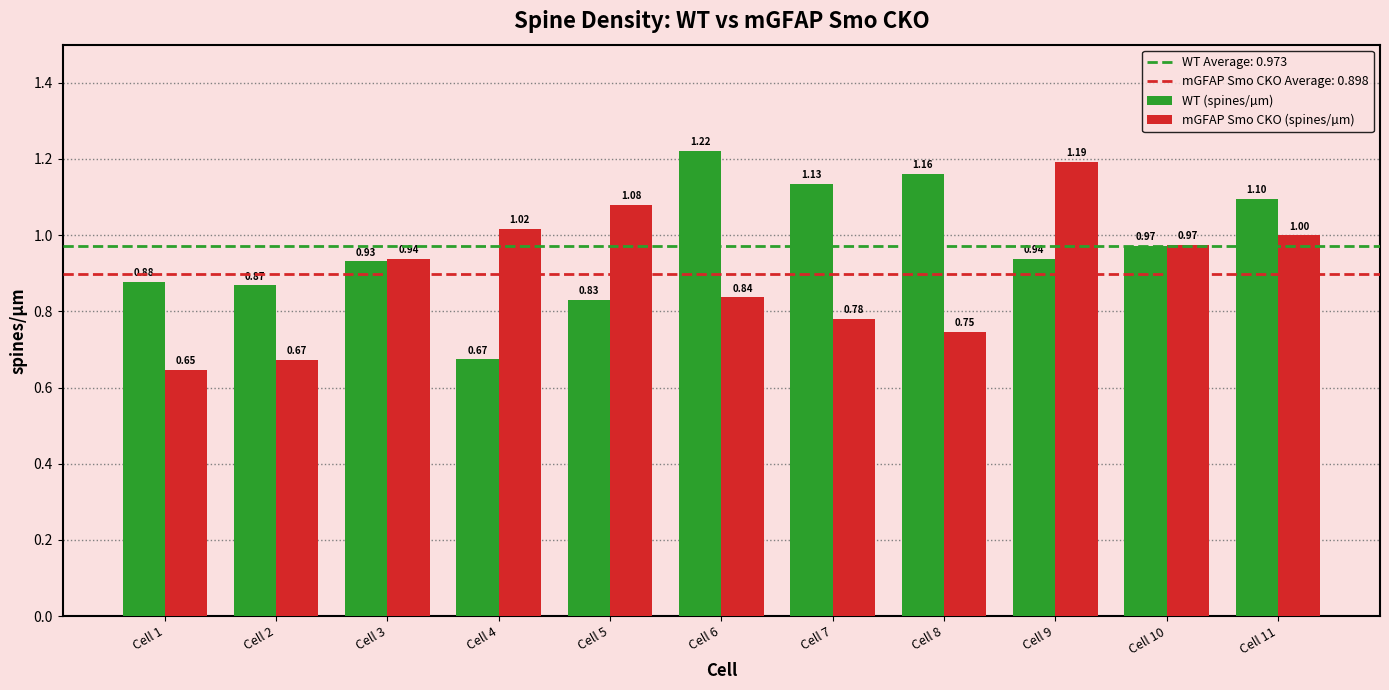

The mGFAP Smo CKO (spines/µm) series shows 1.0 at Cell 10. True or false?

True